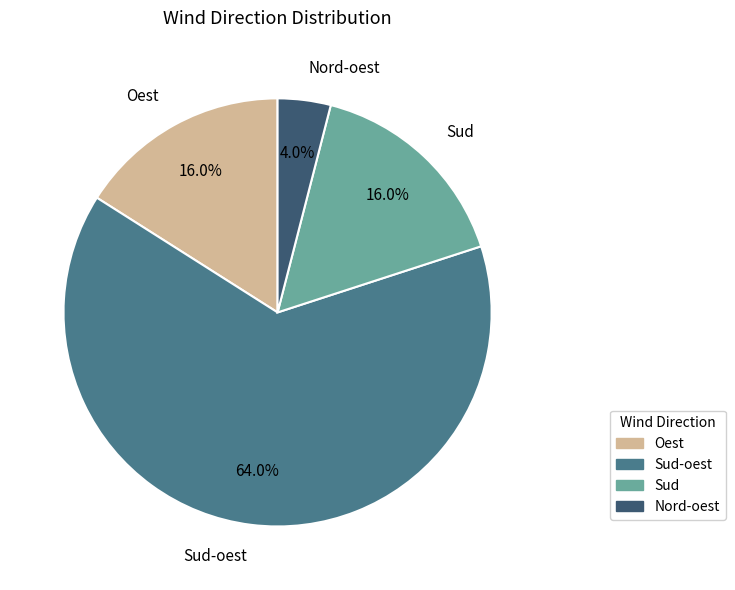

Is it true that Nord-oest is 4% of the pie?

True